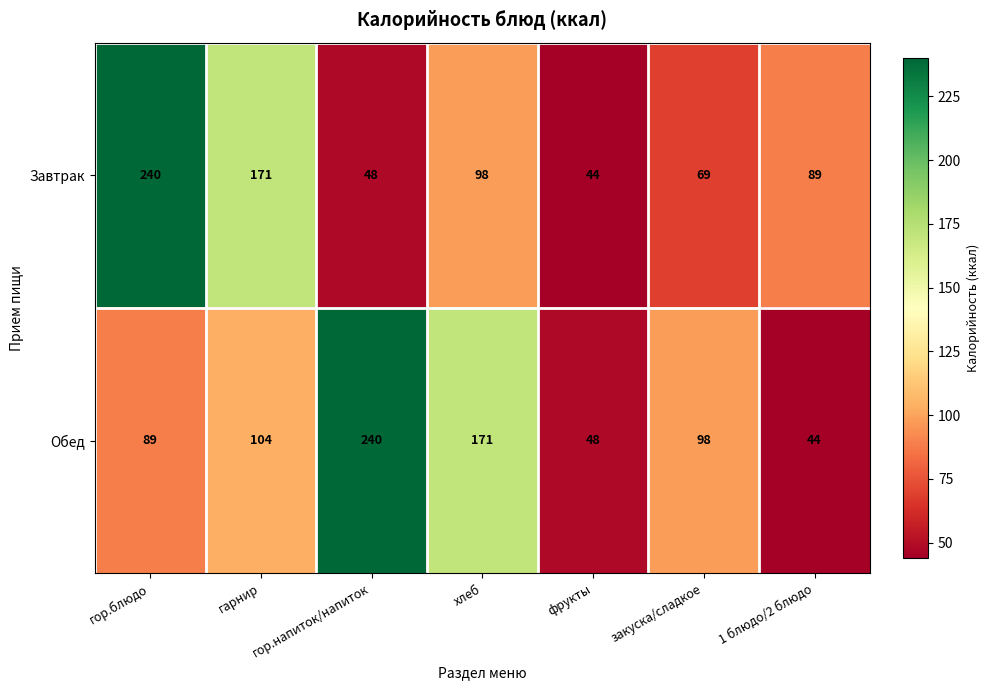

Which category has the highest value in the Завтрак series?

гор.блюдо